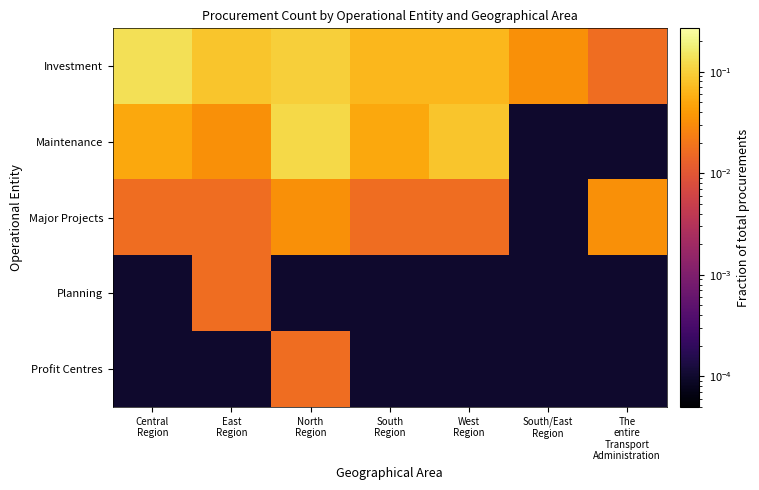

What is the maximum value shown in the chart?

0.1